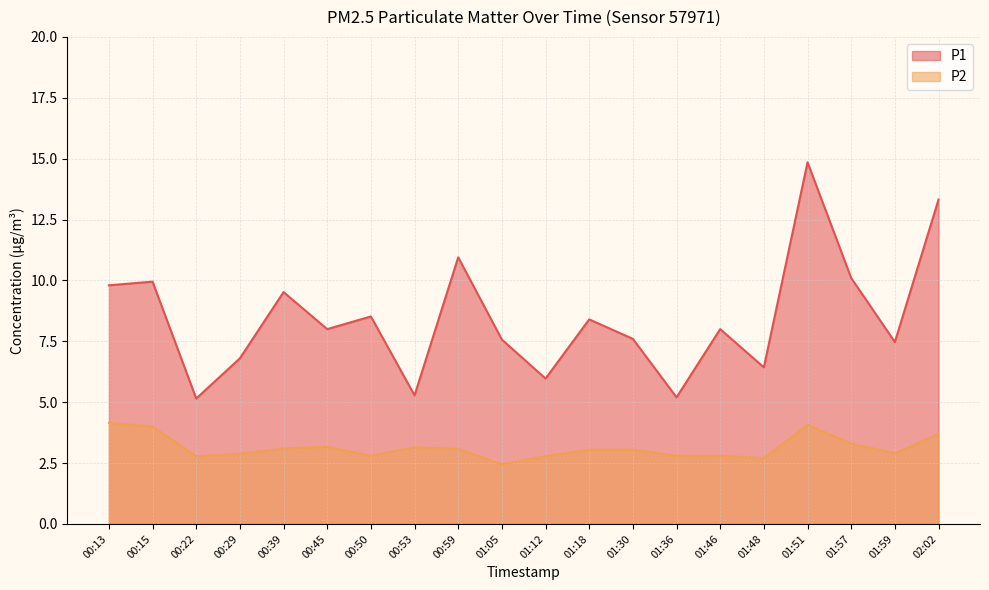

Rank the categories by P1 value from lowest to highest.

00:22, 01:36, 00:53, 01:12, 01:48, 00:29, 01:59, 01:05, 01:30, 00:45, 01:46, 01:18, 00:50, 00:39, 00:13, 00:15, 01:57, 00:59, 02:02, 01:51